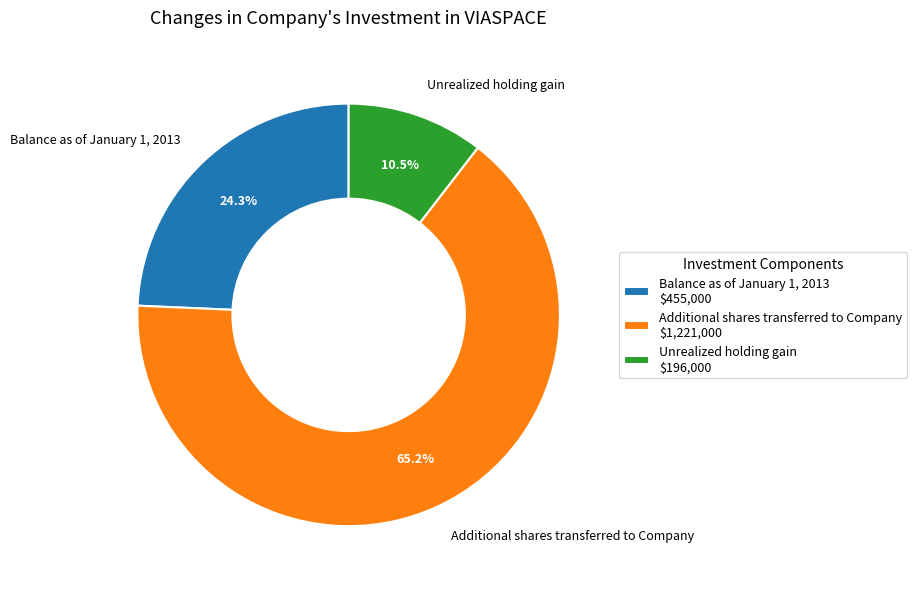

Between Balance as of January 1, 2013 and Unrealized holding gain, which is larger?

Balance as of January 1, 2013